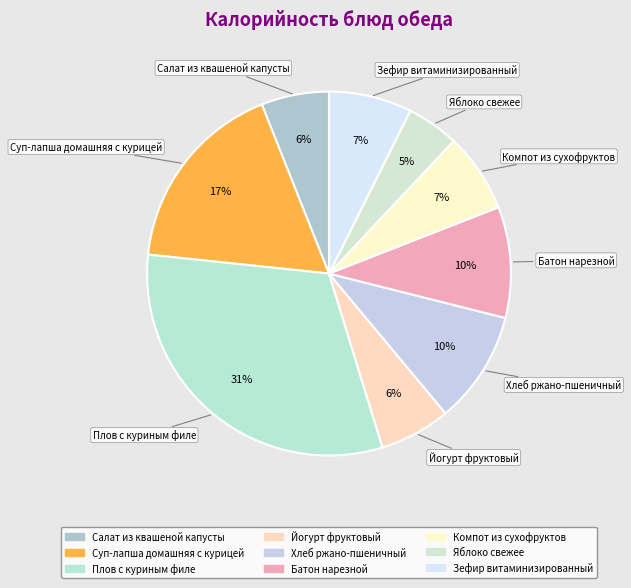

How many slices are in this pie chart?

9